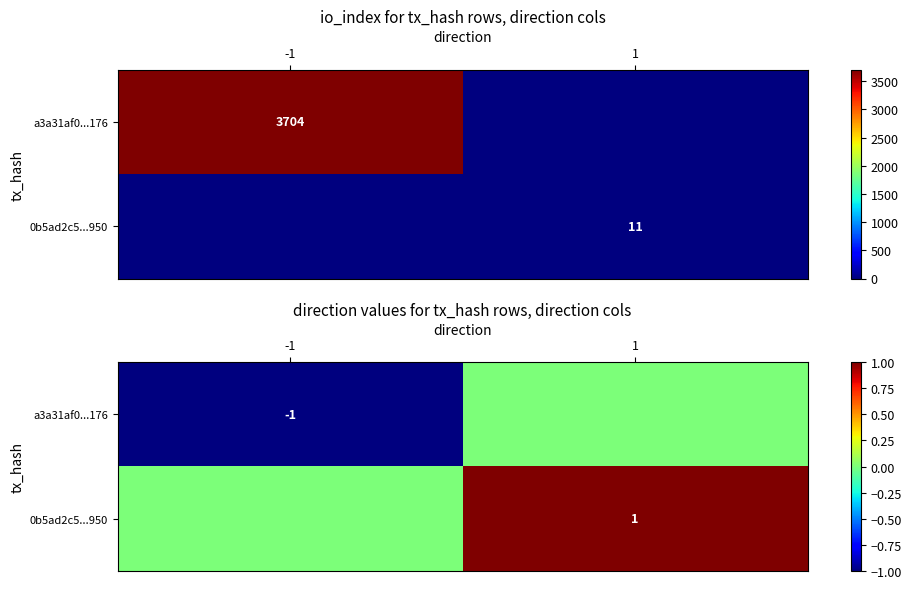

What is the sum of the a3a31af0...176 values at -1 and 1?

-1